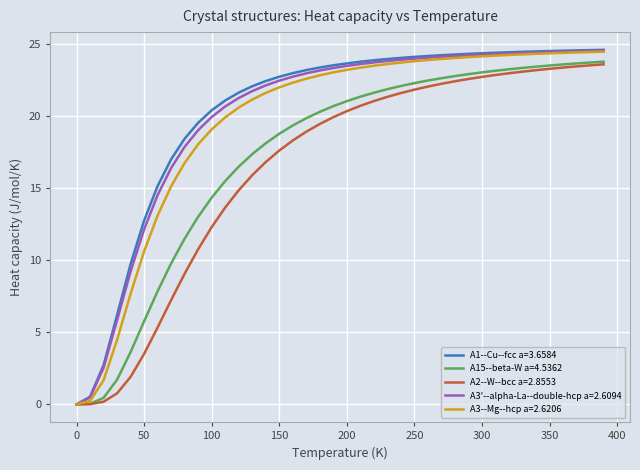

What is the greatest value displayed?

24.6